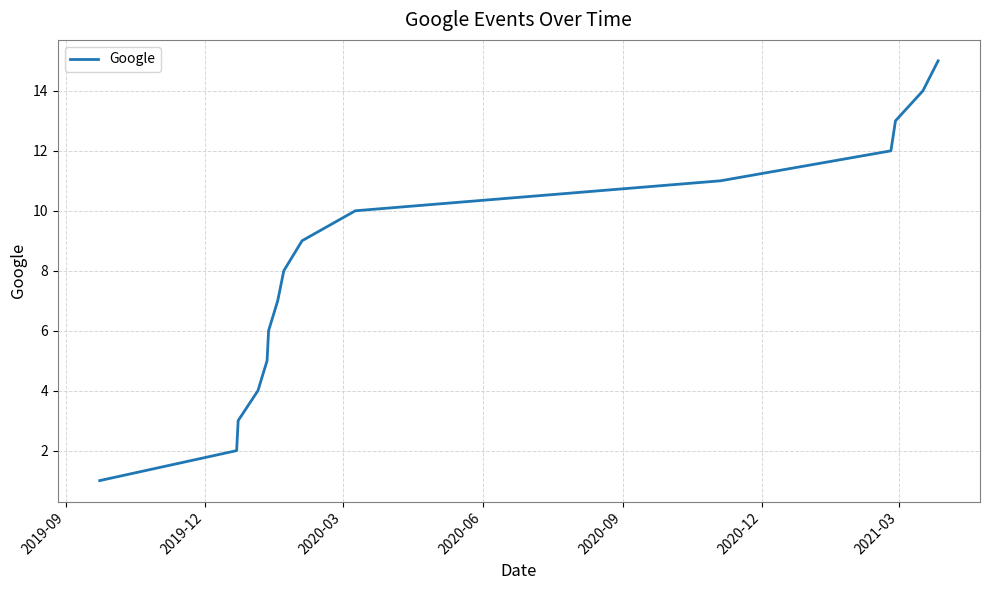

What is the greatest value displayed?

15